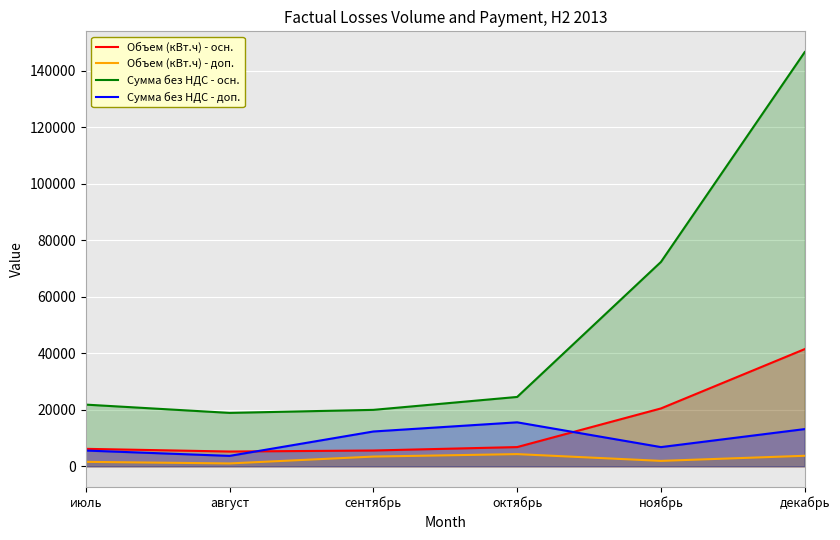

Between октябрь and ноябрь, which series saw the biggest shift?

Сумма без НДС - осн.